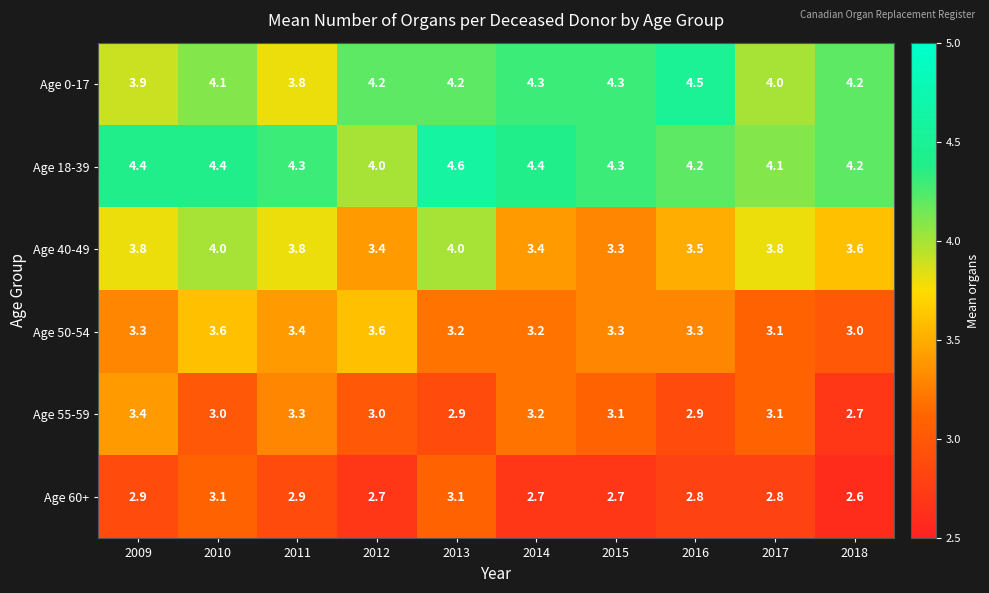

Read the Age 55-59 value at 2012.

3.0